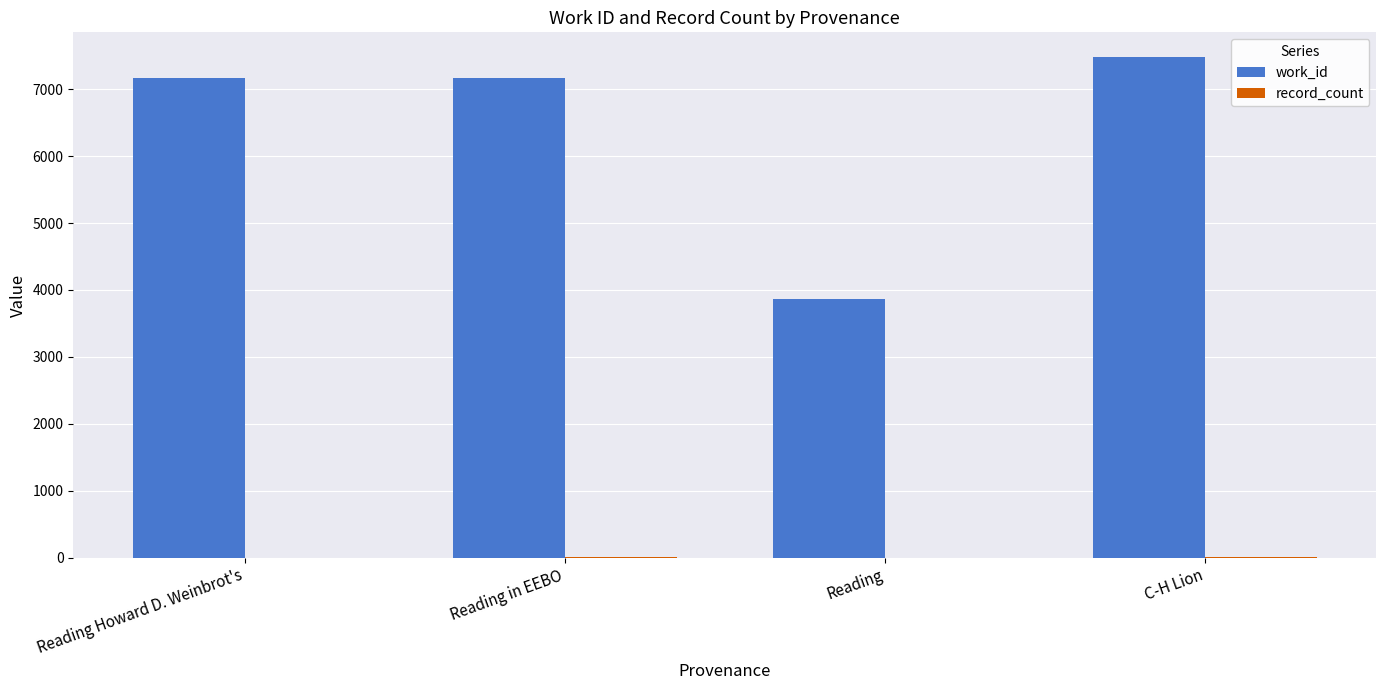

Which series has the largest total across all categories?

work_id